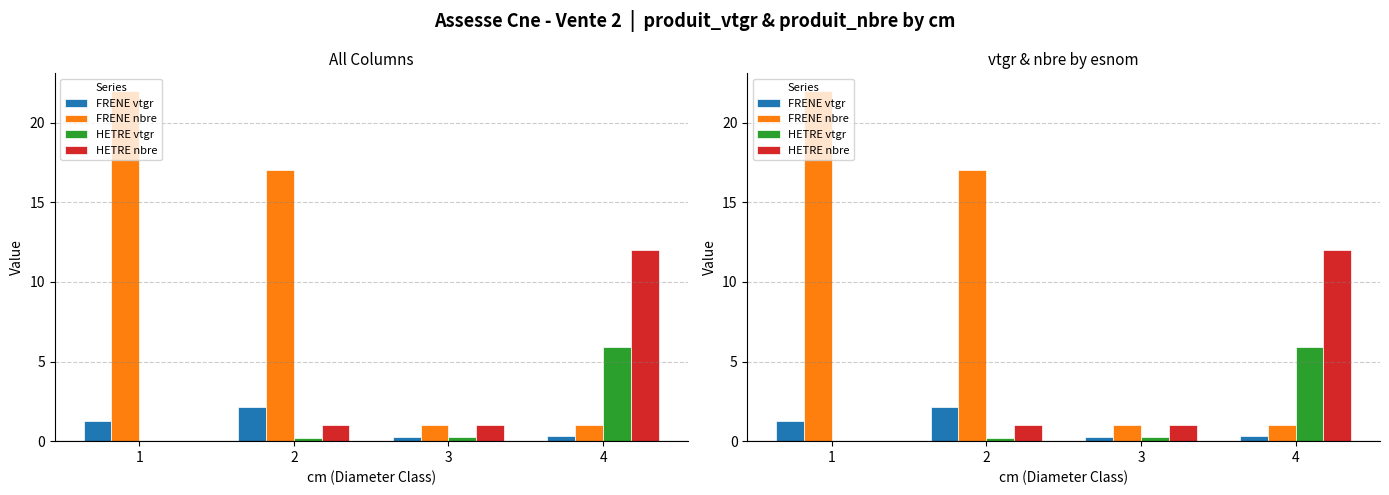

List the series in order of their peak value, highest first.

FRENE nbre, HETRE nbre, HETRE vtgr, FRENE vtgr